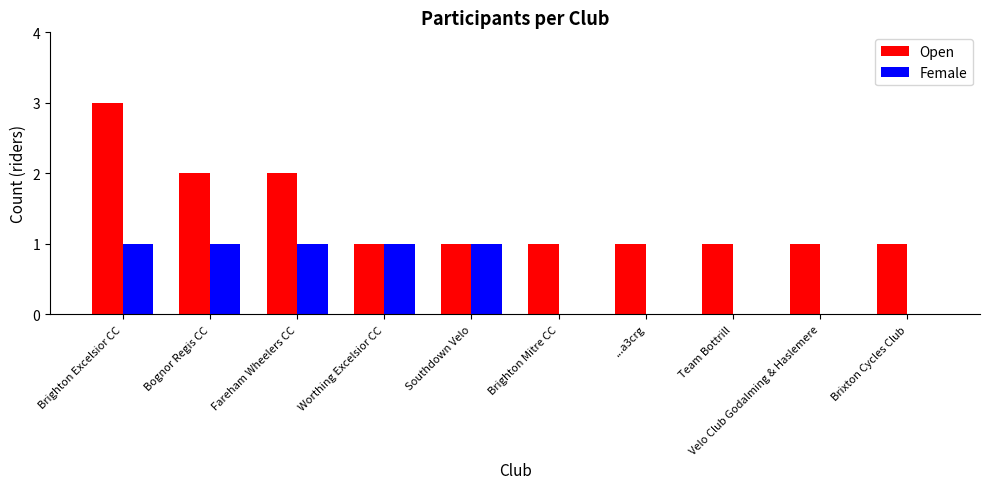

Which series has the widest spread of values?

Open